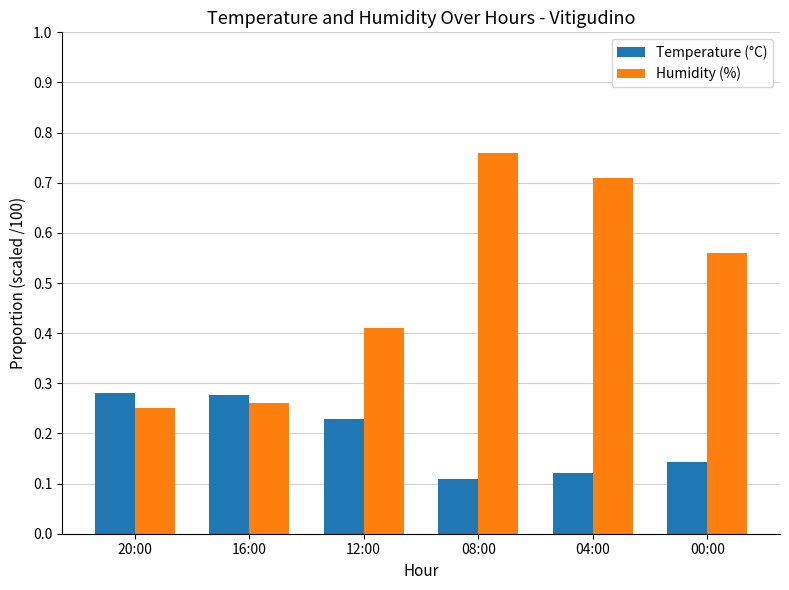

At which label does Humidity (%) reach its peak?

08:00